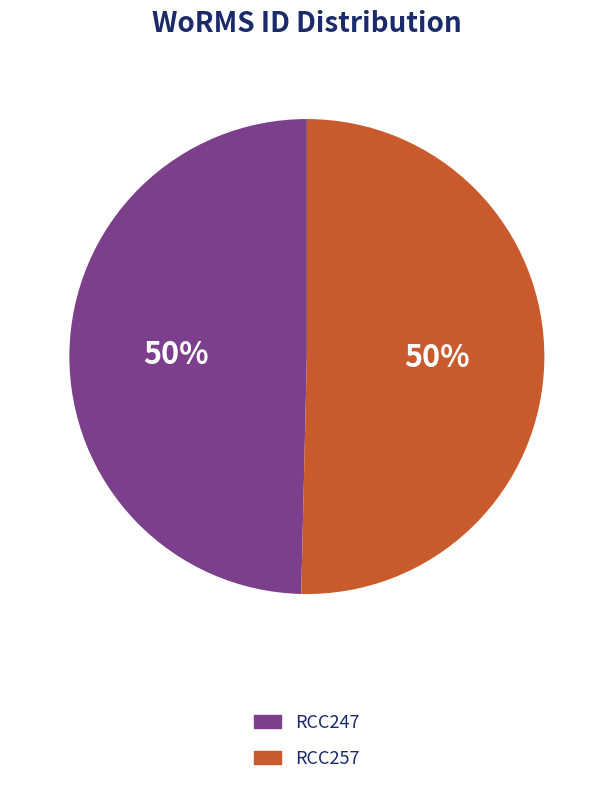

How many slices are in this pie chart?

2